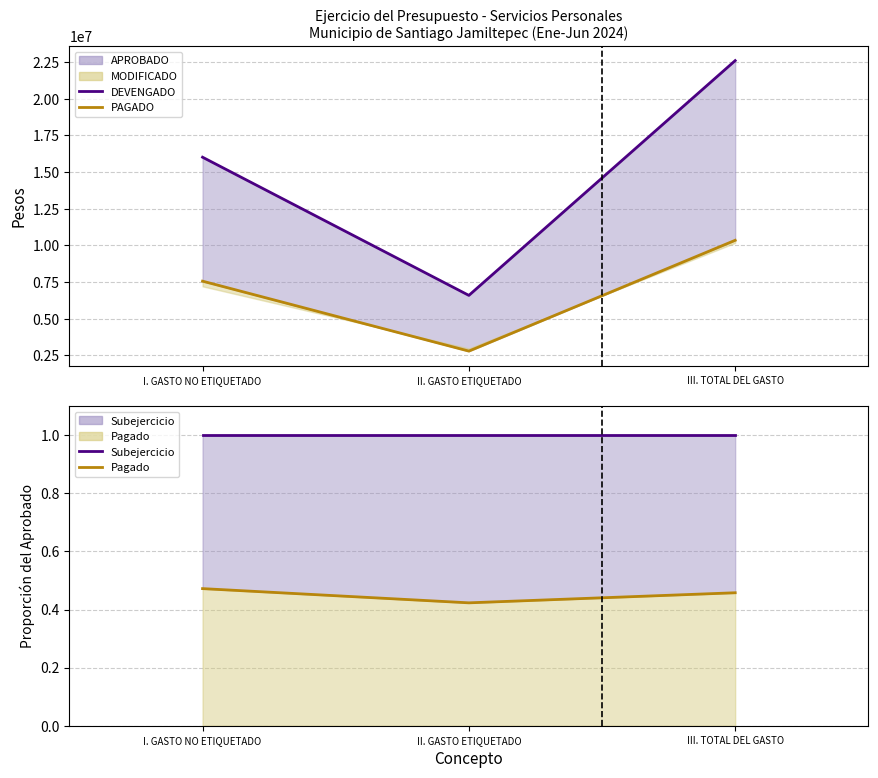

At which category is the sum across all series the highest?

III. TOTAL DEL GASTO